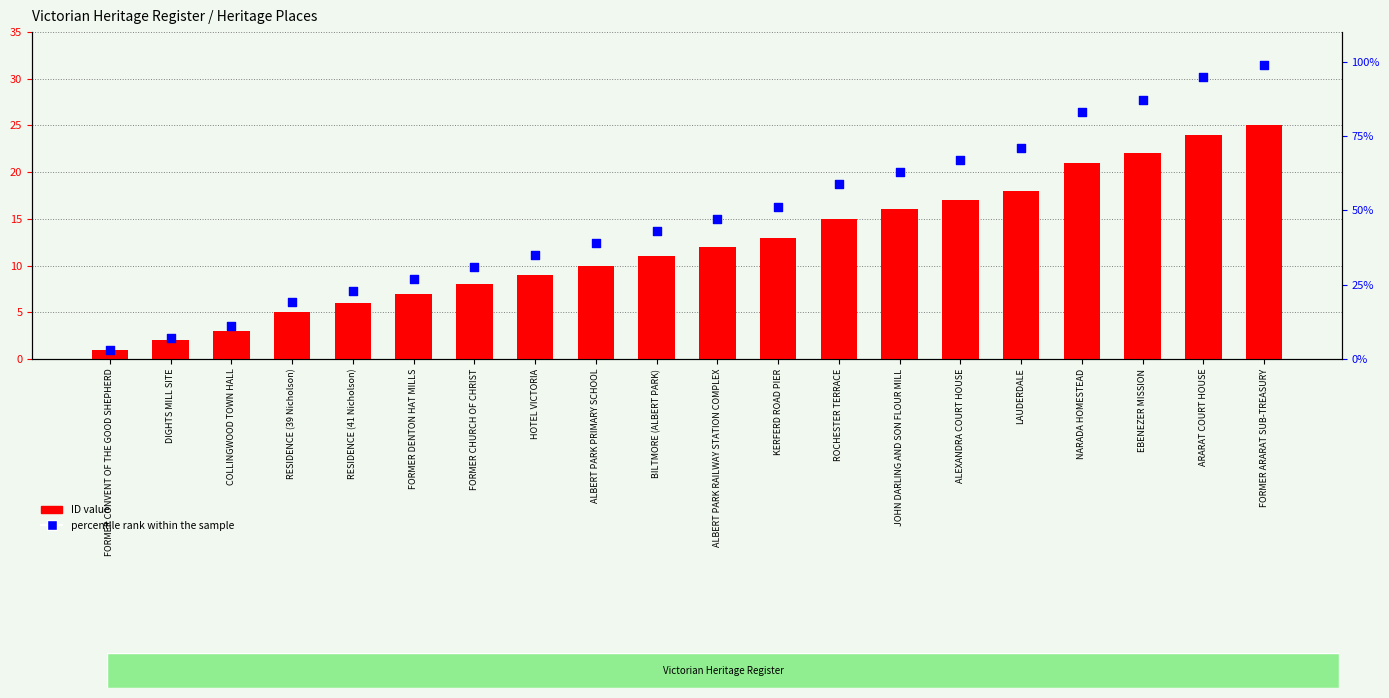

At how many categories does at least one series exceed 96?

1